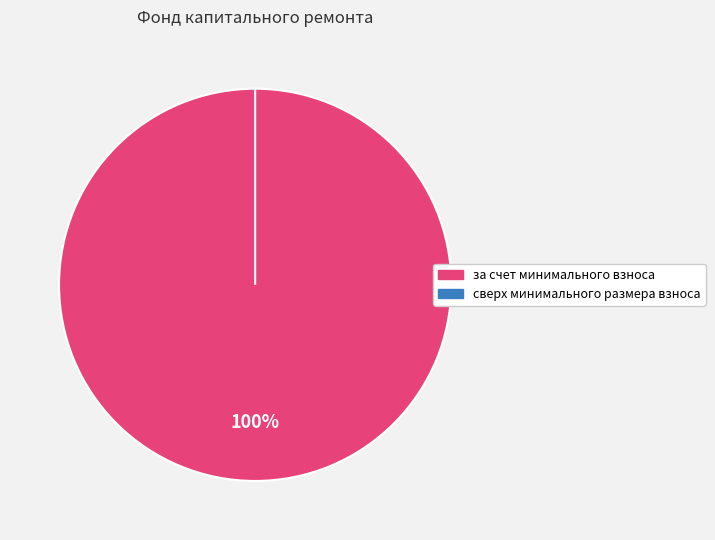

What percentage do за счет минимального взноса and сверх минимального размера взноса together represent?

100.0%